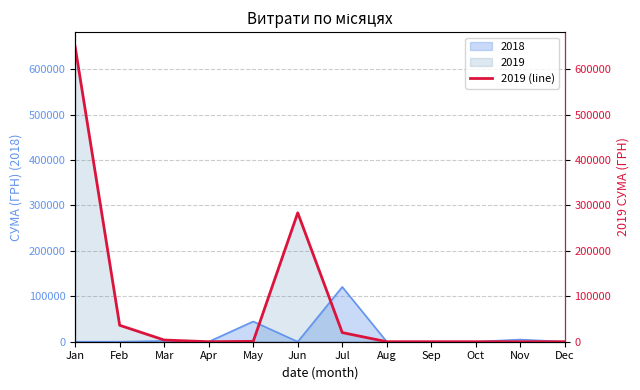

The chart shows a value of 0.0 at Dec. True or false?

True